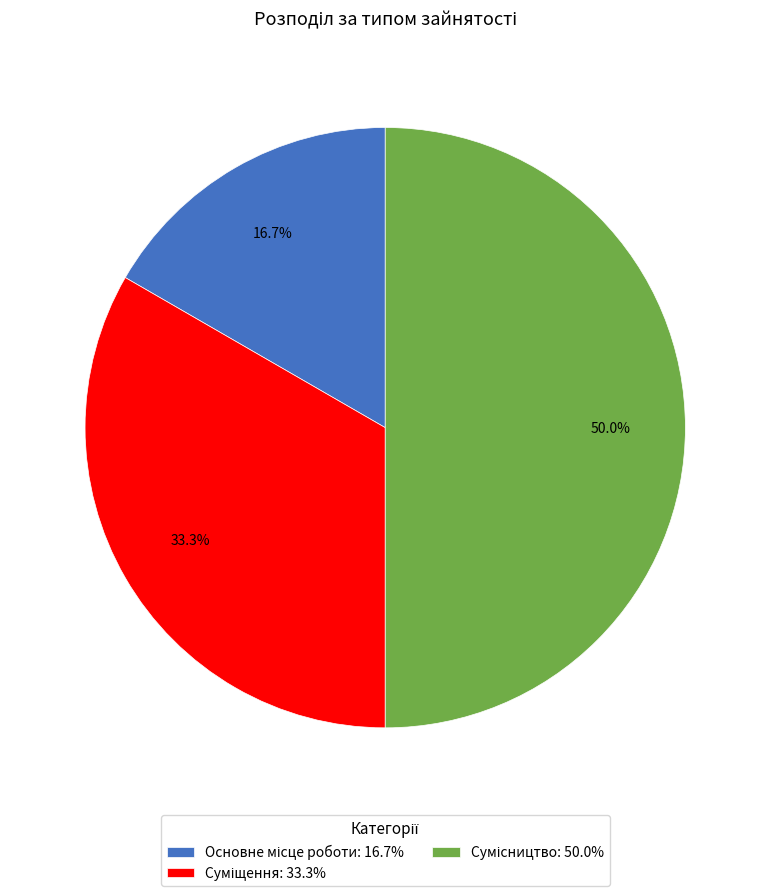

What is the smallest slice in the pie chart?

Основне місце роботи